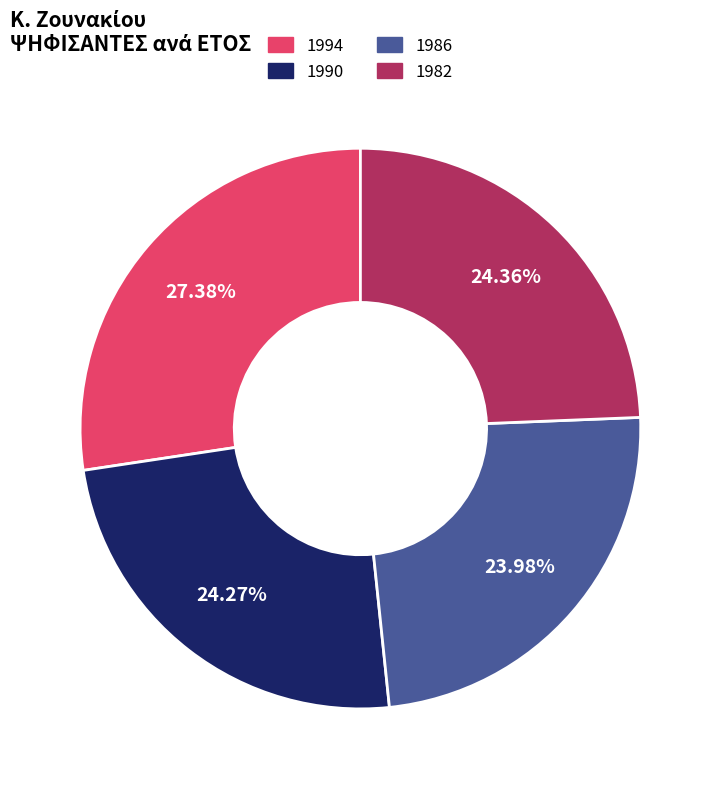

Is the sum of 1986 and 1994 greater than half?

Yes